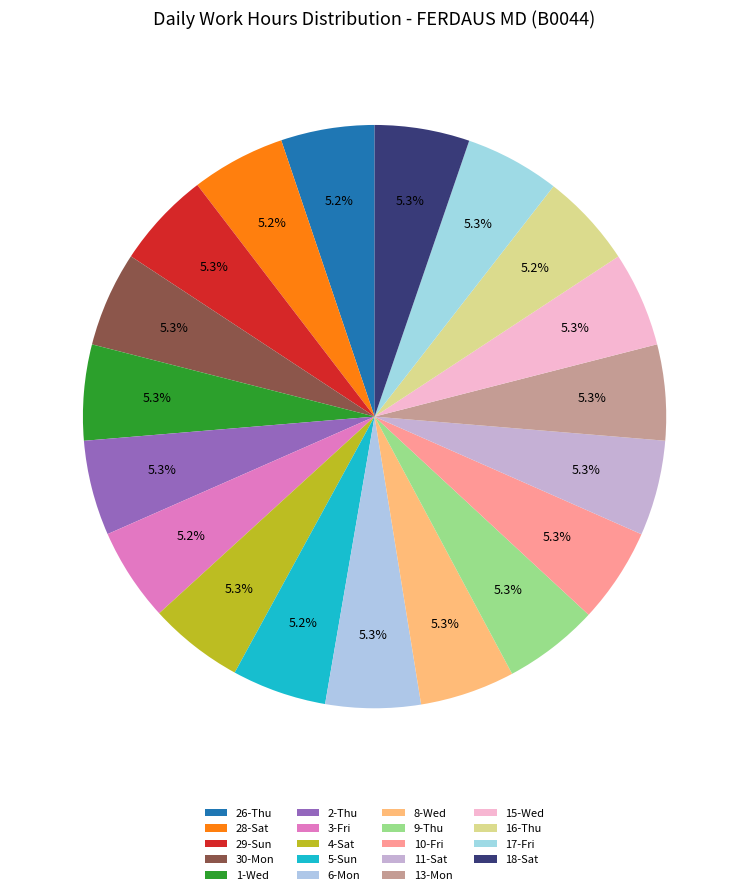

To the nearest percent, what is the combined percentage of 5-Sun and 16-Thu?

10%